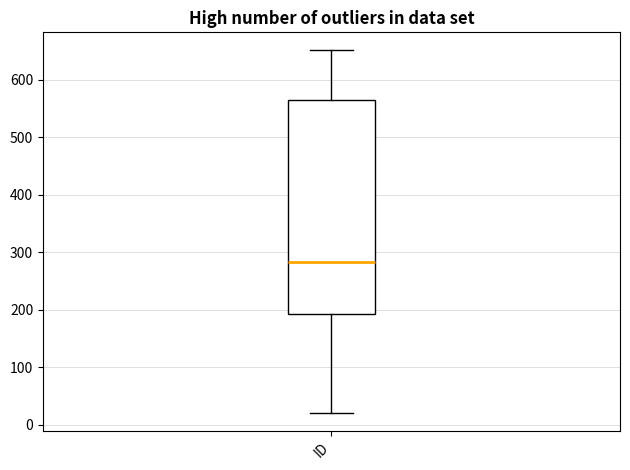

Read this box plot against the y-axis: the position of the median line, the range covered by the box, and the ends of both whiskers. The values are not printed on the chart, so give them approximately, as read against the axis.

median 280, box 190 to 570, whiskers 20 to 650